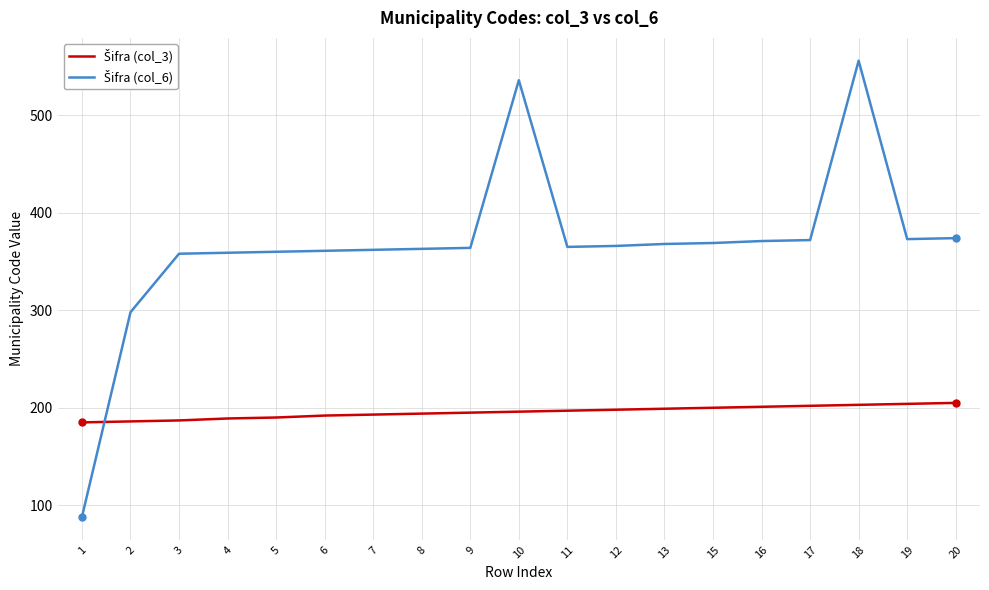

What is the spread (max minus min) of values at 3?

171